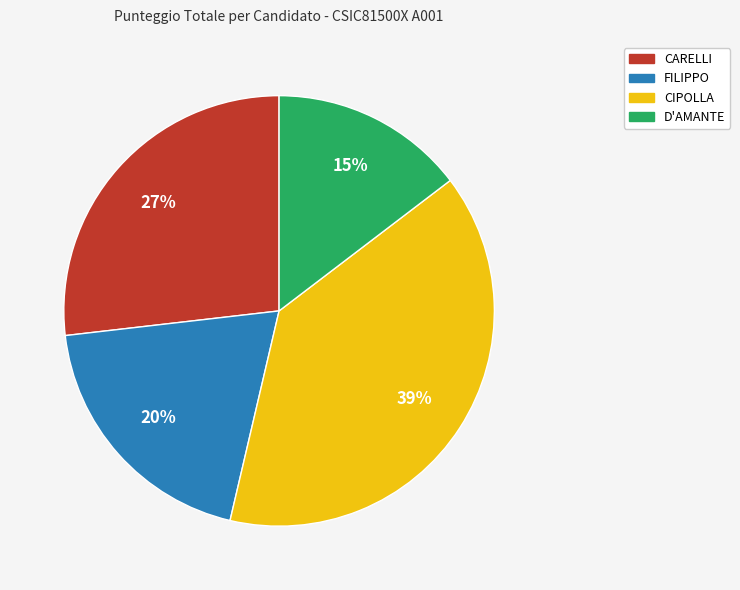

To the nearest percent, what is the average slice percentage?

25%